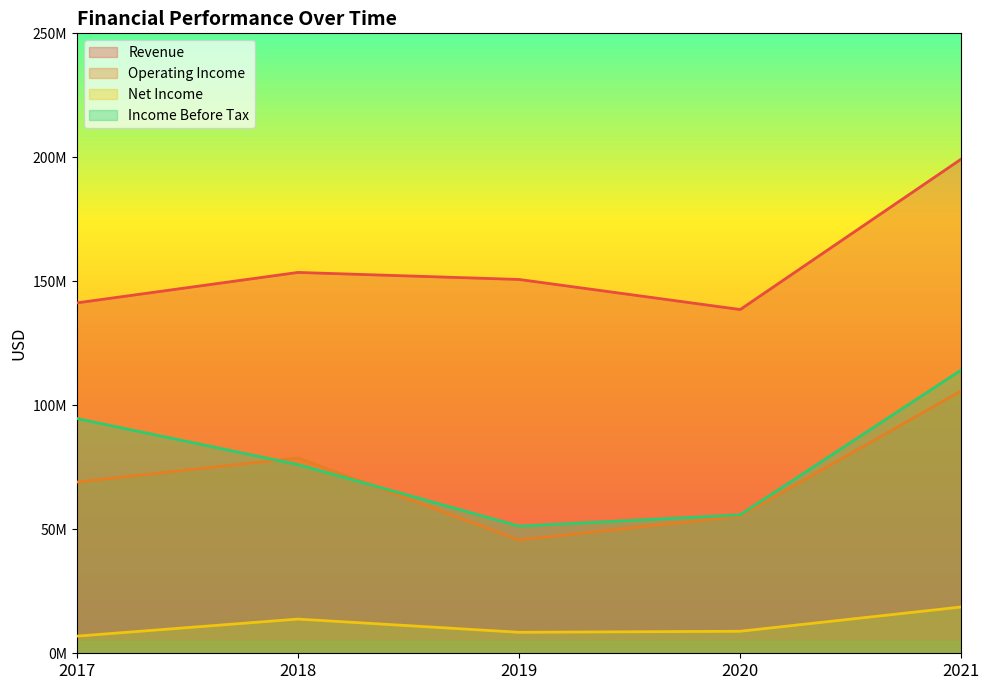

What is the lowest value of the Revenue series?

138619000